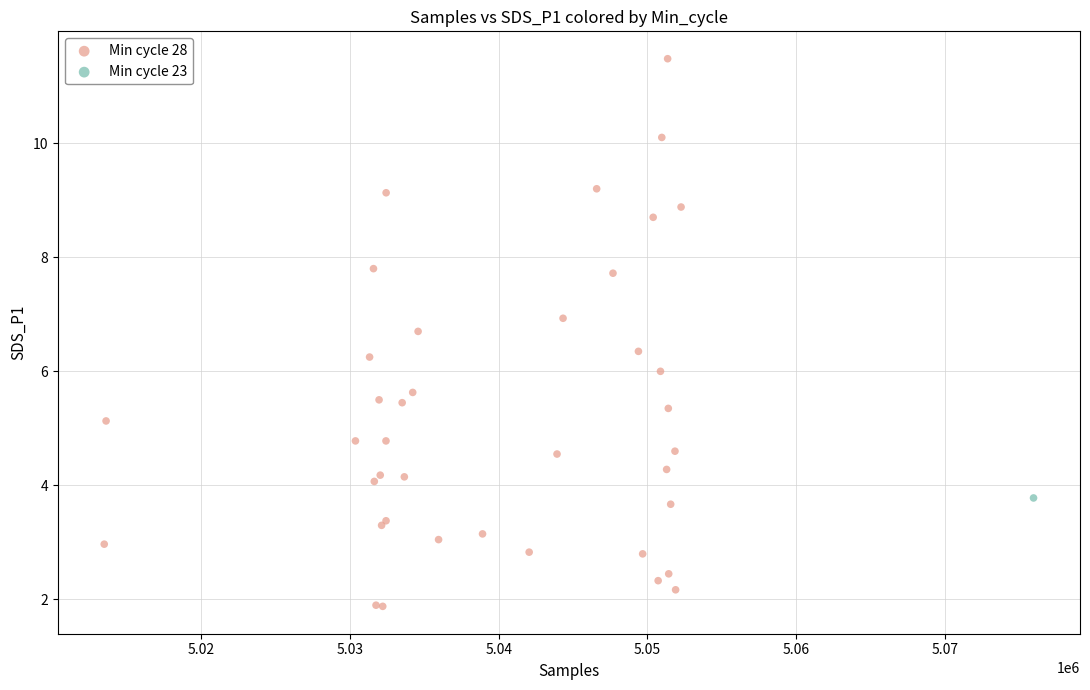

What are all the series names shown in the legend?

Min cycle 28, Min cycle 23